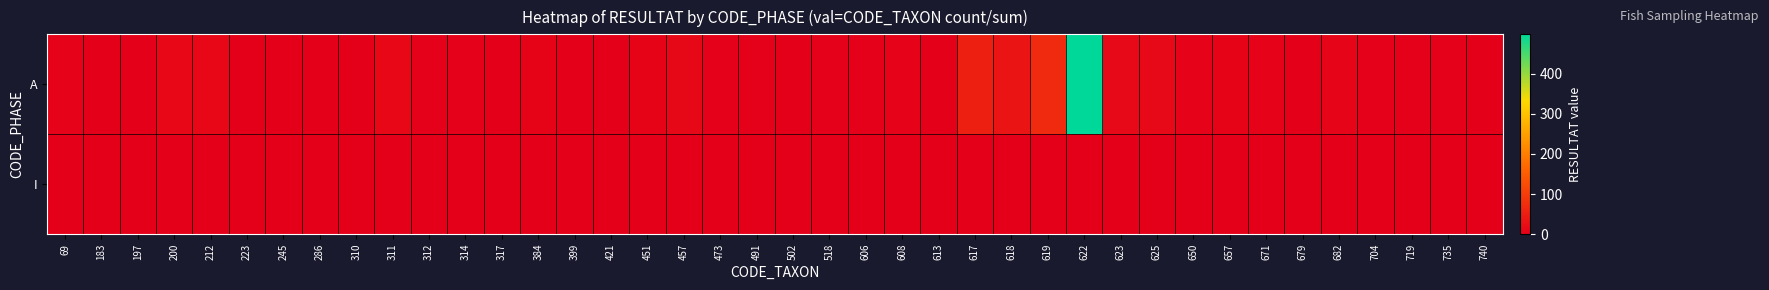

Reading left to right, list all the values displayed in this chart.

A: 69=4	183=0	197=0	200=13	212=13	223=1	245=0	286=0	310=0	311=13	312=3	314=3	317=0	384=6	399=0	421=1	451=6	457=14	473=2	491=3	502=1	518=3	606=2	608=4	613=1	617=51	618=34	619=69	622=498	623=17	625=17	650=4	657=6	671=5	679=0	682=8	704=2	719=3	735=3	740=1
I: 69=0	183=0	197=0	200=0	212=0	223=0	245=0	286=0	310=0	311=0	312=0	314=0	317=0	384=0	399=0	421=0	451=0	457=0	473=0	491=0	502=0	518=0	606=0	608=0	613=0	617=0	618=0	619=0	622=0	623=0	625=0	650=0	657=0	671=0	679=0	682=0	704=0	719=0	735=0	740=0